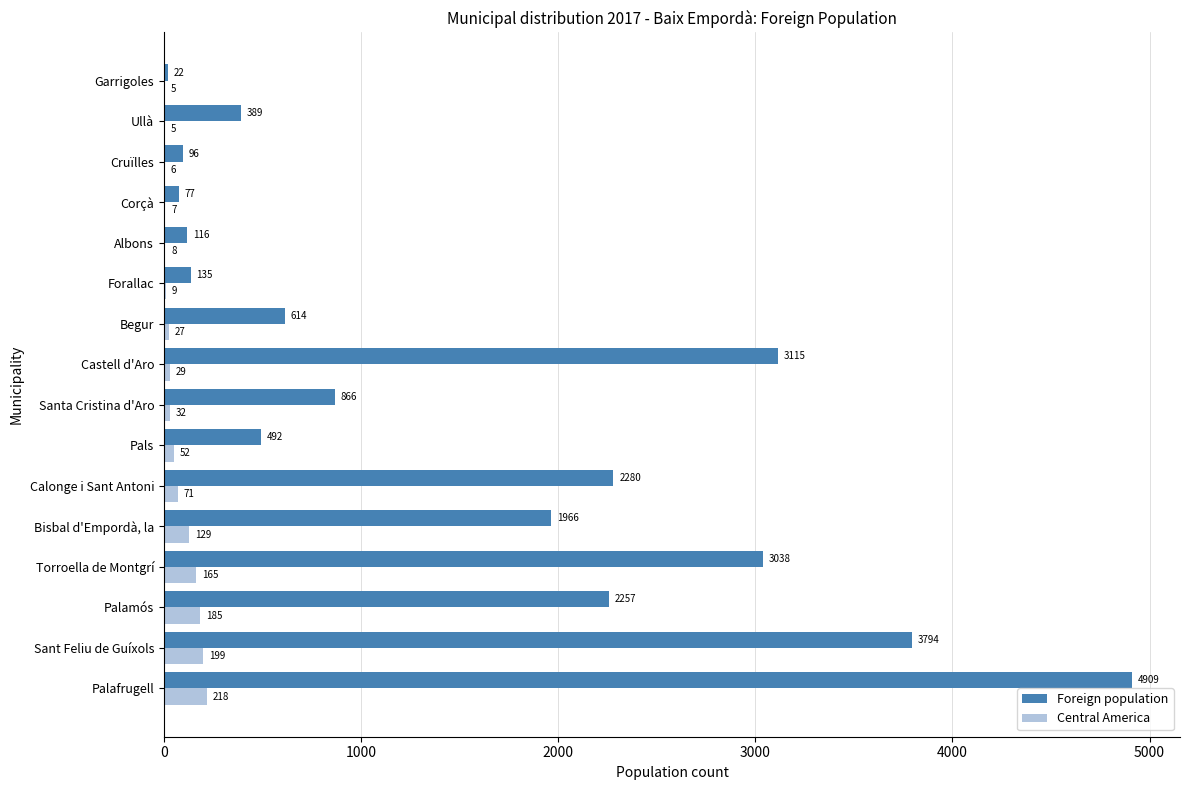

Is the value of Central America at Begur greater than the value of Foreign population at Castell d'Aro?

No